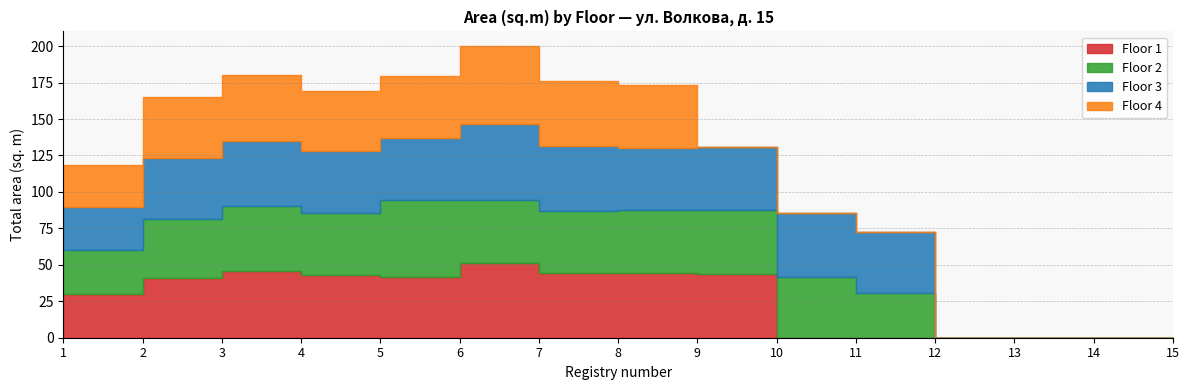

What is the value of the Floor 3 point at the 1st from the left?

29.4